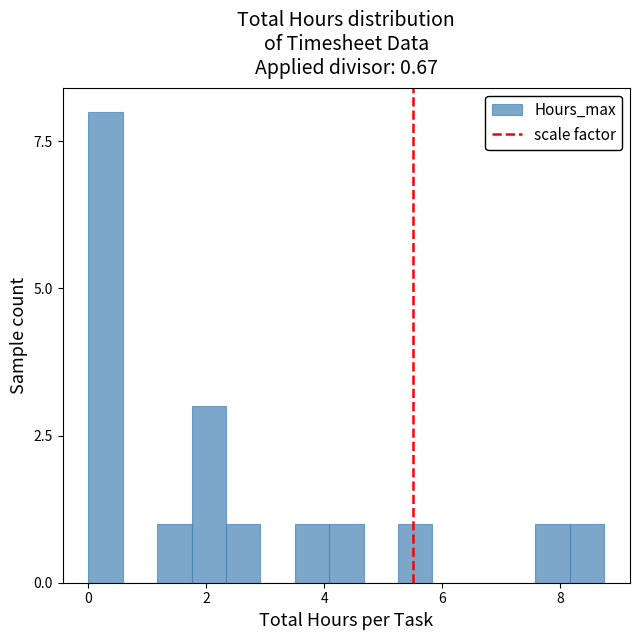

Read against the x-axis, roughly where is the centre of the tallest bar?

0.2